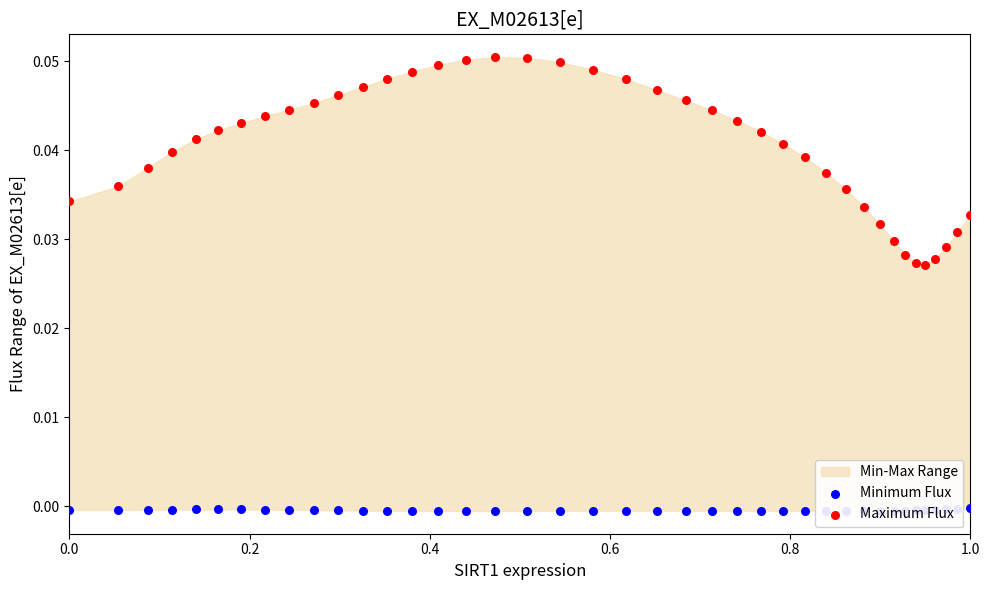

Which series has the widest spread of Y values?

Maximum Flux